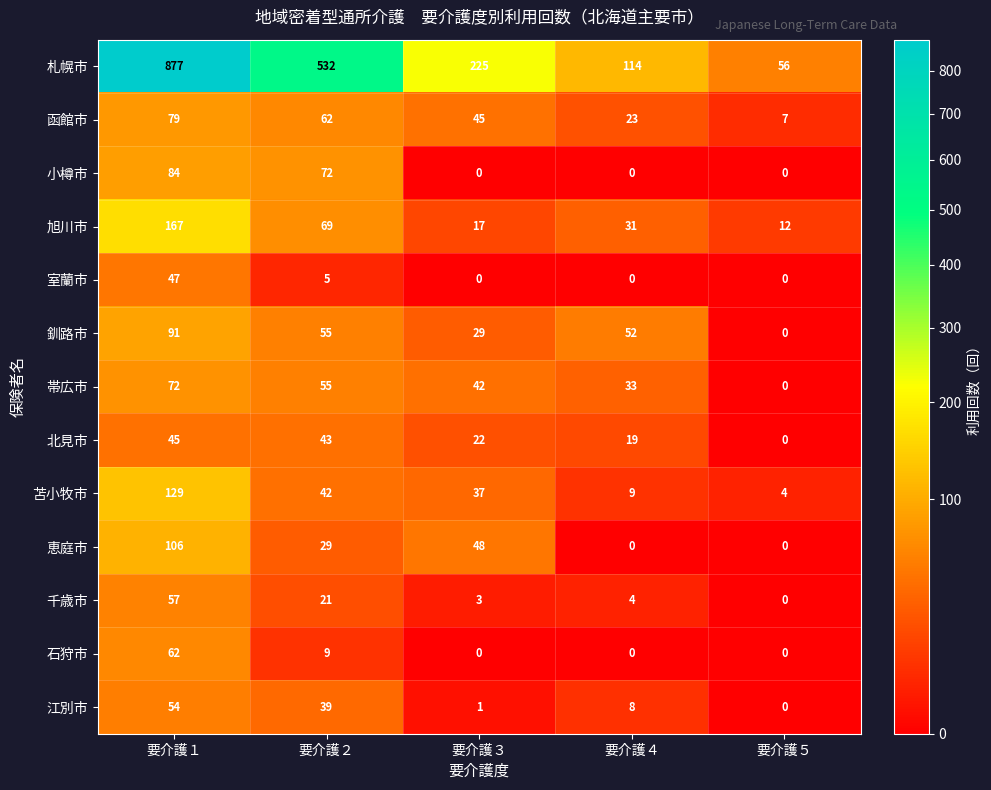

At which label does 旭川市 reach its minimum?

要介護５